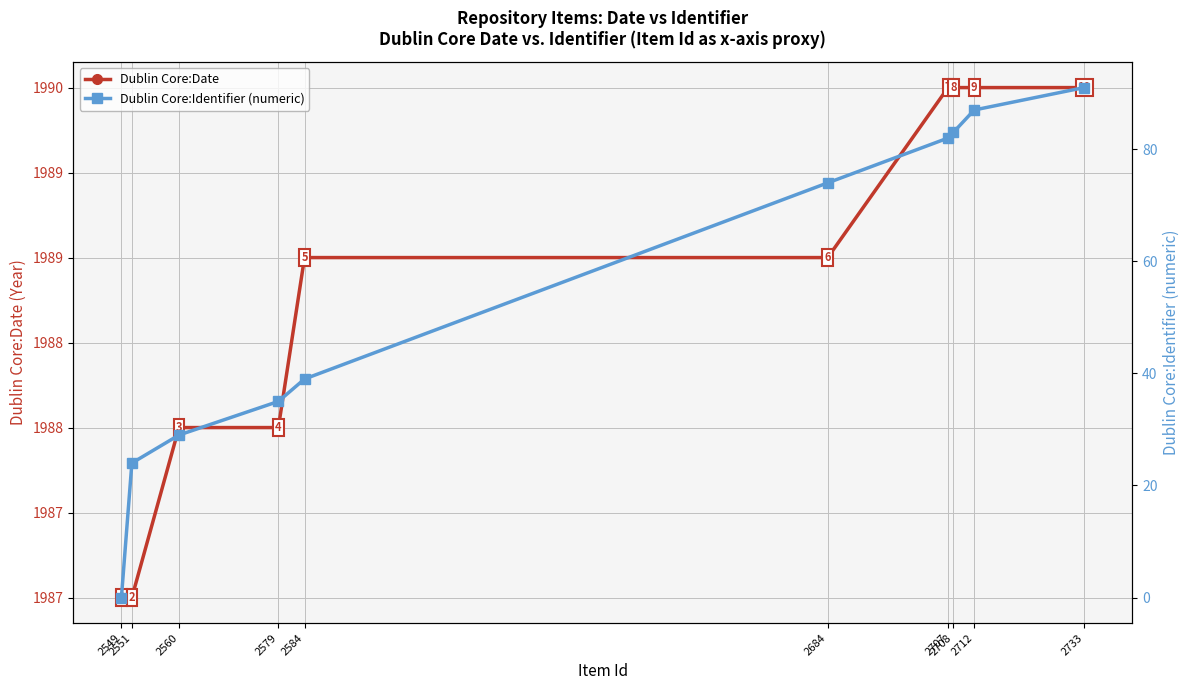

At which label does Dublin Core:Identifier (numeric) first exceed 74?

2707